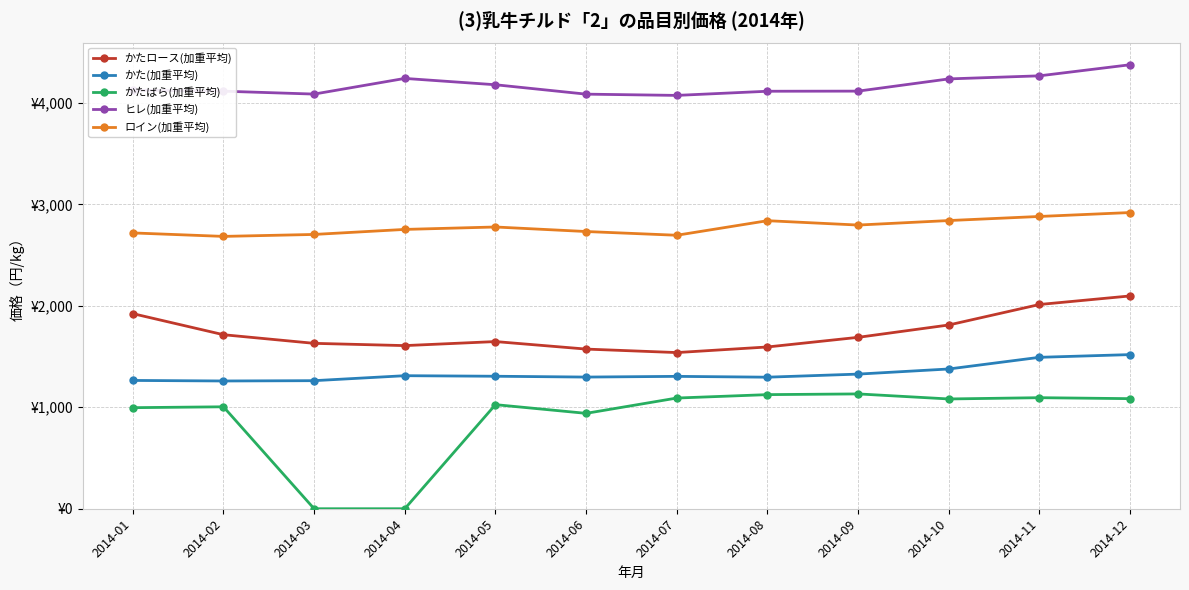

Is this an area chart (filled region under the line)?

No